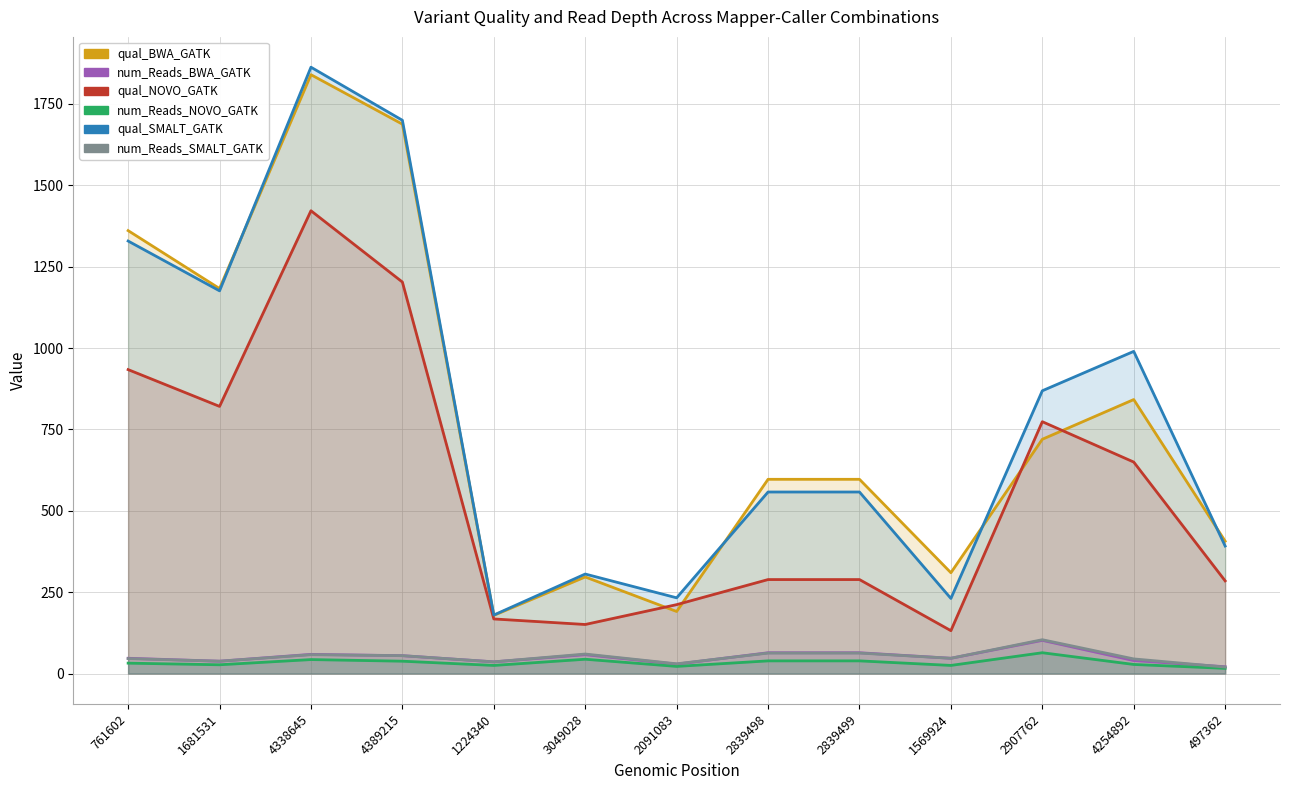

How many values in the qual_SMALT_GATK series exceed 557?

8